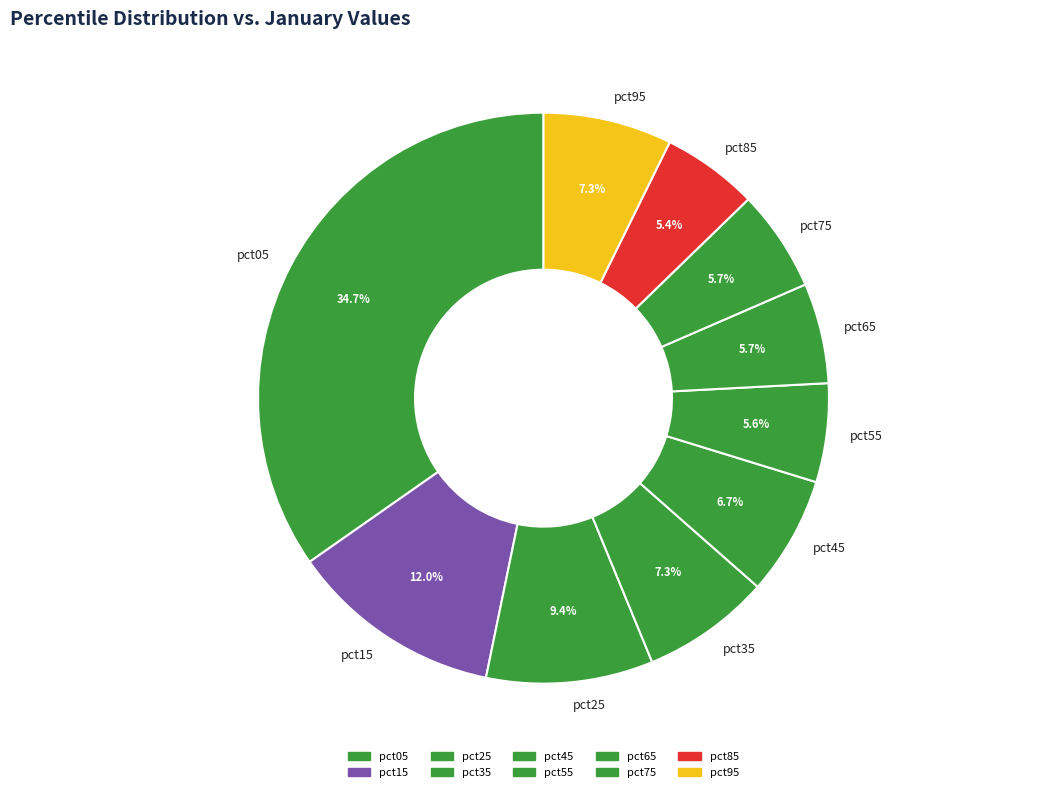

How many slices are in this pie chart?

10